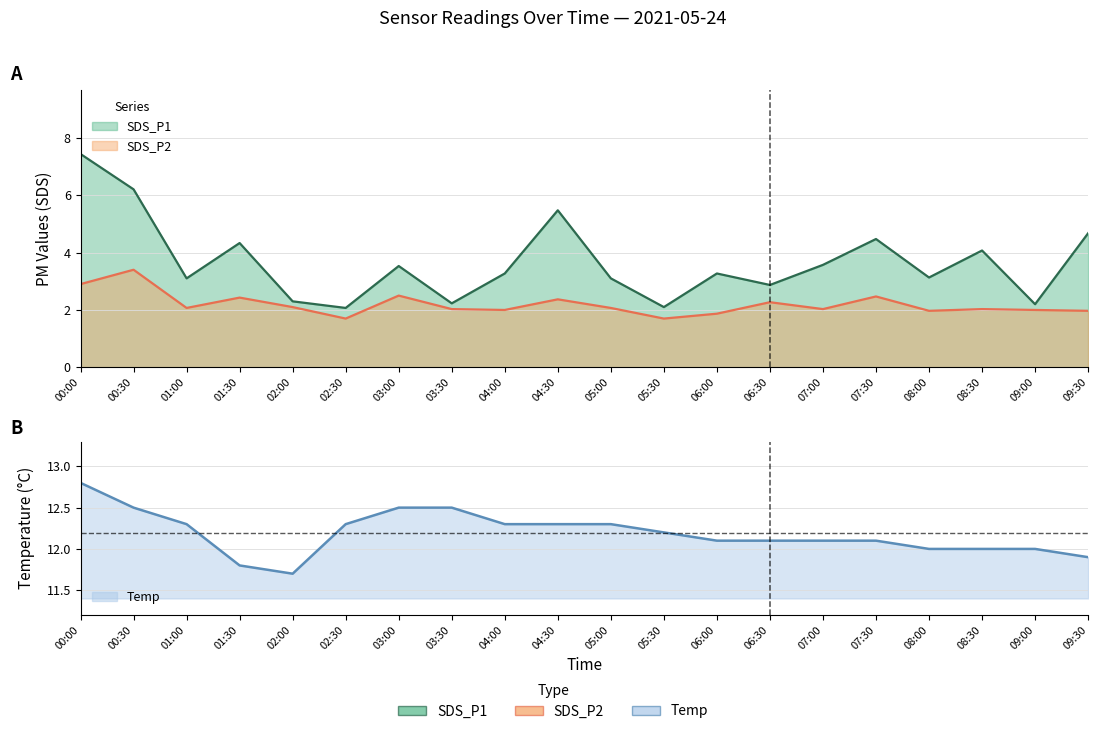

Reading right to left, what are all the values shown in this chart?

SDS_P1: 4.7	2.2	4.1	3.1	4.5	3.6	2.9	3.3	2.1	3.1	5.5	3.3	2.2	3.5	2.1	2.3	4.3	3.1	6.2	7.4
SDS_P2: 2.0	2.0	2.0	2.0	2.5	2.0	2.3	1.9	1.7	2.1	2.4	2.0	2.0	2.5	1.7	2.1	2.4	2.1	3.4	2.9
Temp: 11.9	12.0	12.0	12.0	12.1	12.1	12.1	12.1	12.2	12.3	12.3	12.3	12.5	12.5	12.3	11.7	11.8	12.3	12.5	12.8